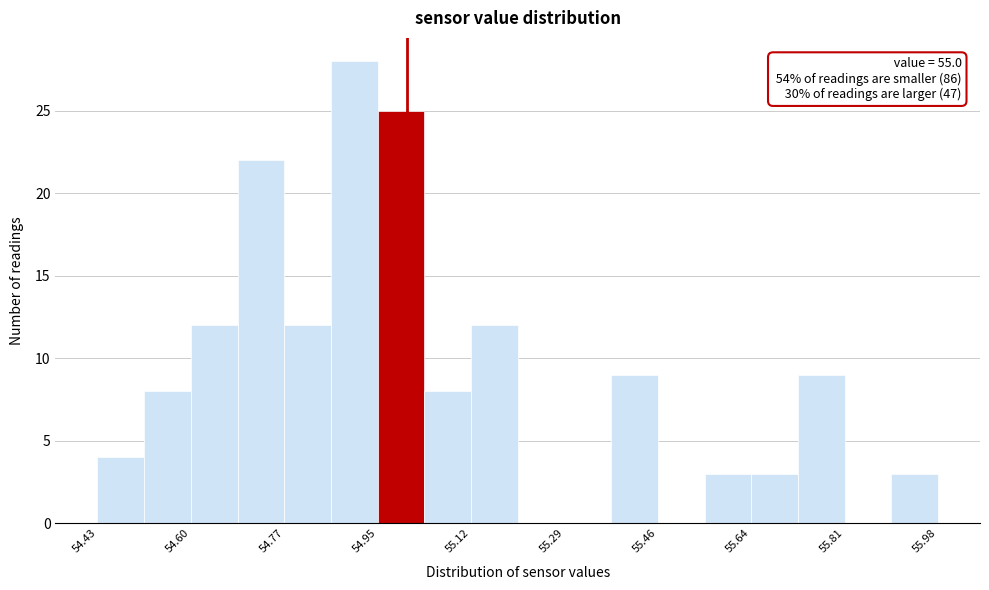

Over which range of the x-axis is the bar tallest?

54.86 to 54.94